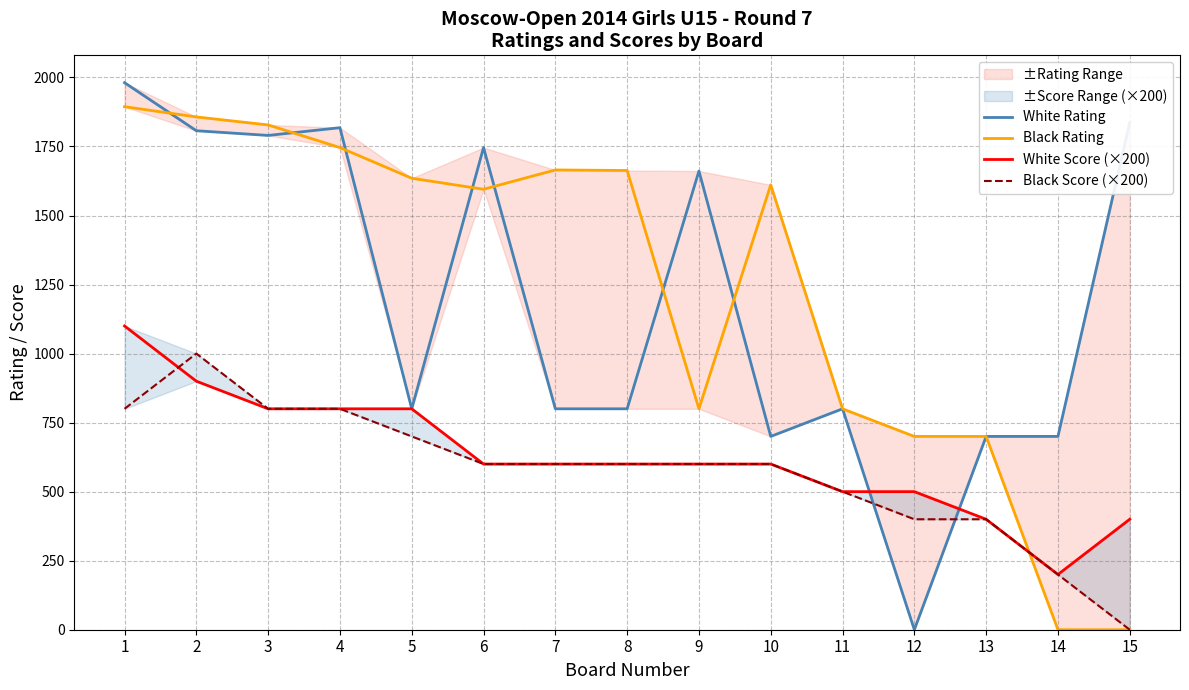

What is the average value of the White Rating series?

1196